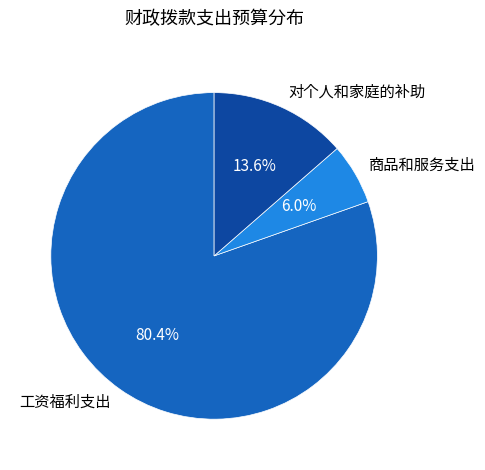

To the nearest percent, what portion does 工资福利支出 represent?

80%